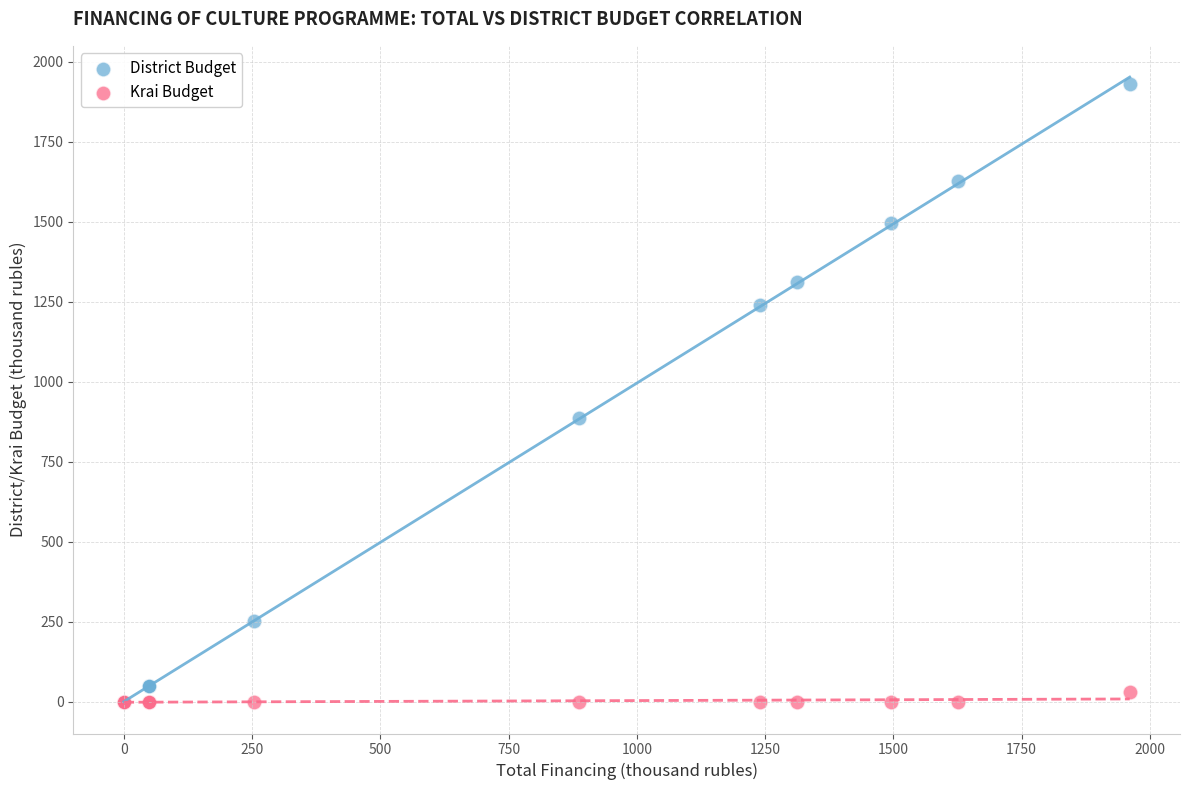

Which series has the largest Y range (max minus min)?

District Budget